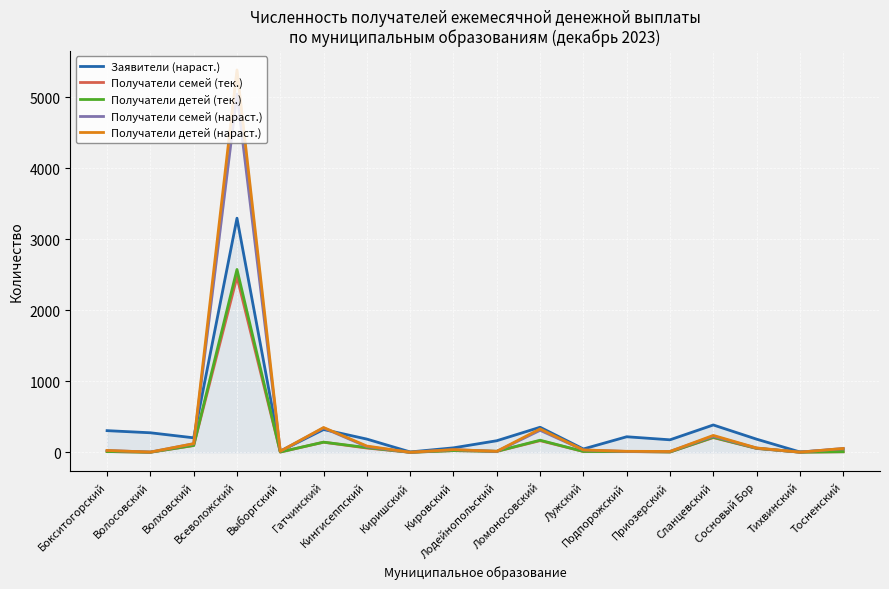

The value of Заявители (нараст.) at Бокситогорский is 114. True or false?

False